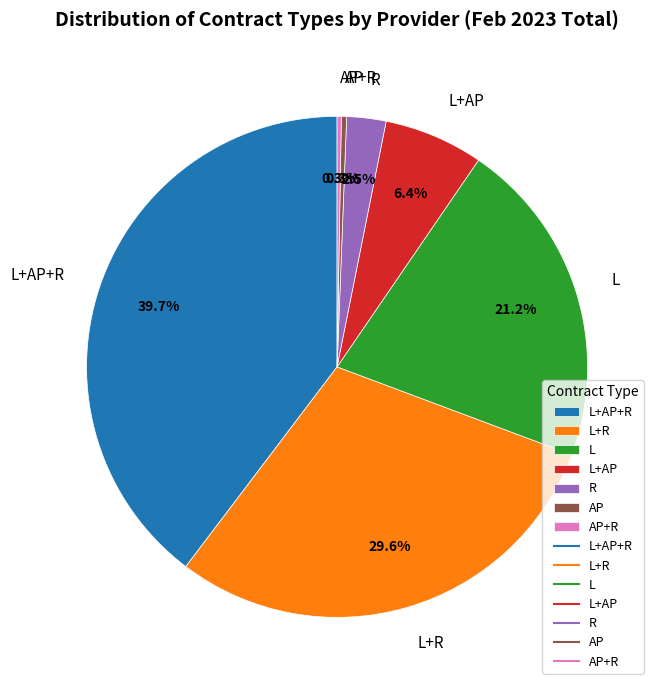

Does any single category account for the majority?

No